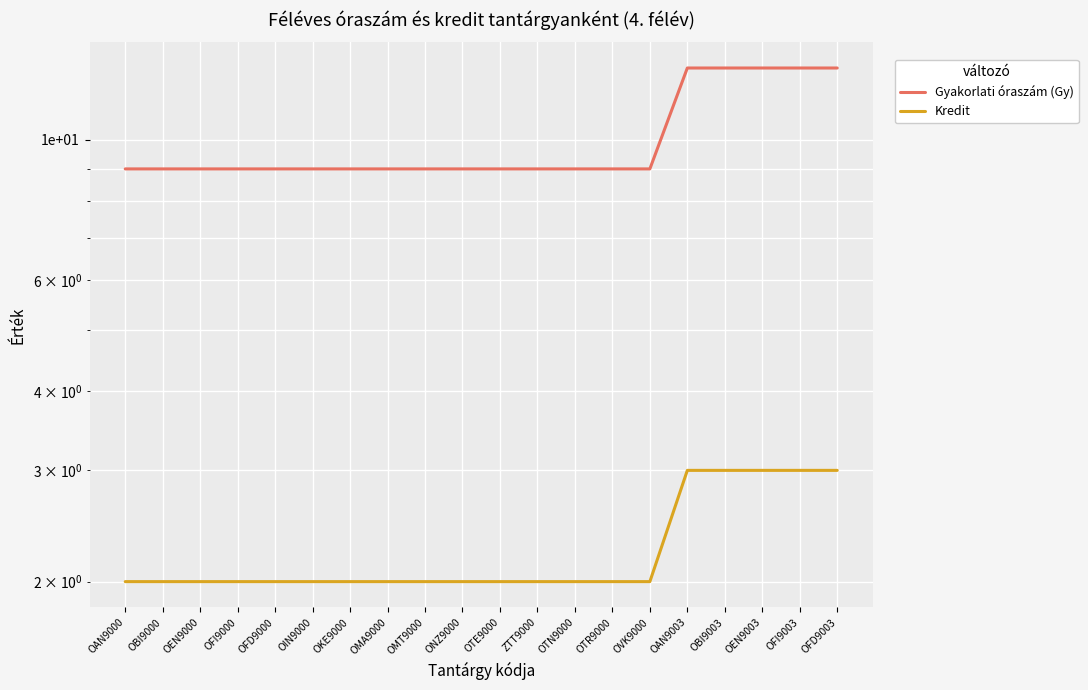

Reading left to right, extract all data points from this chart.

Gyakorlati óraszám (Gy): 9	9	9	9	9	9	9	9	9	9	9	9	9	9	9	13	13	13	13	13
Kredit: 2	2	2	2	2	2	2	2	2	2	2	2	2	2	2	3	3	3	3	3